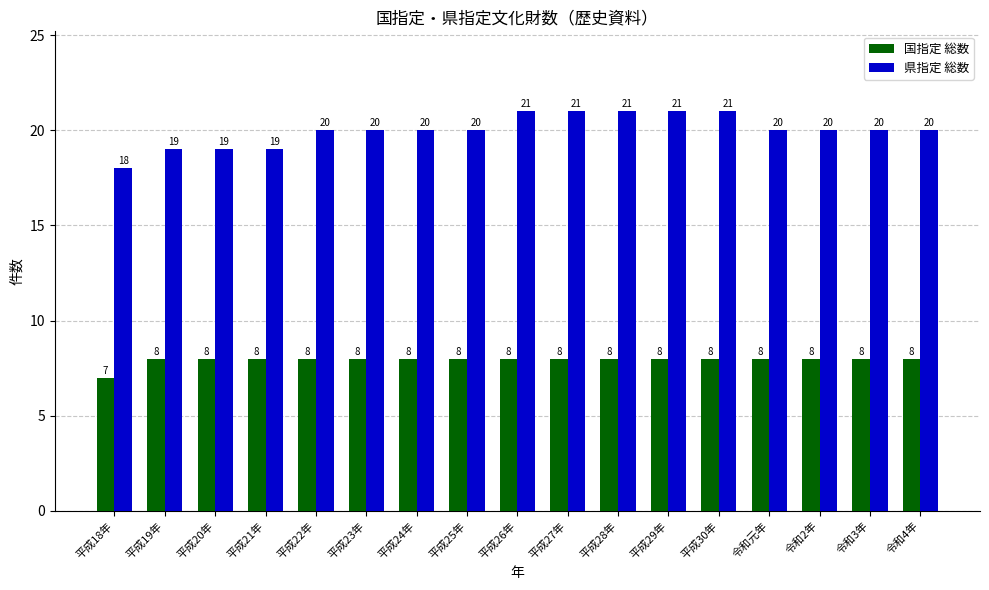

What is the spread (max minus min) of values at 令和元年?

12